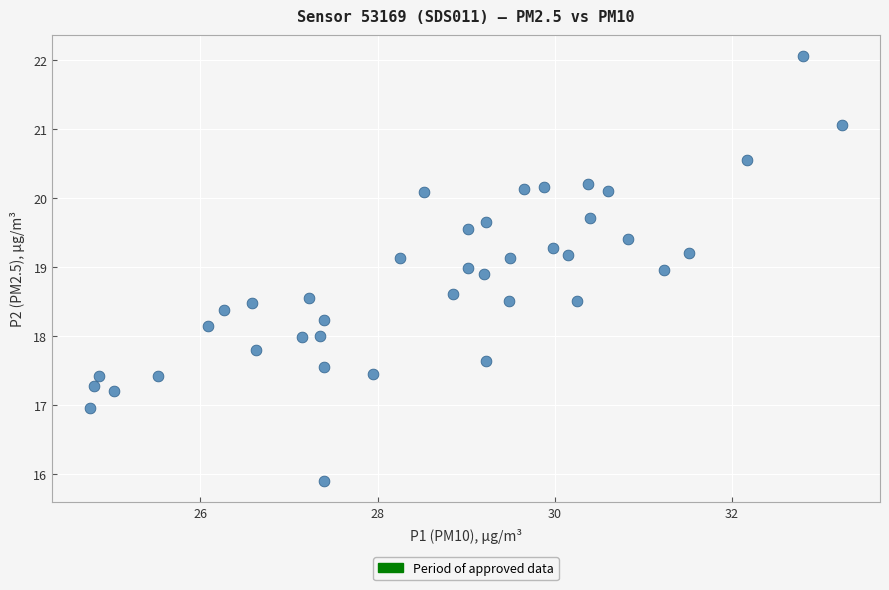

What is the range of X values (max minus min)?

8.5